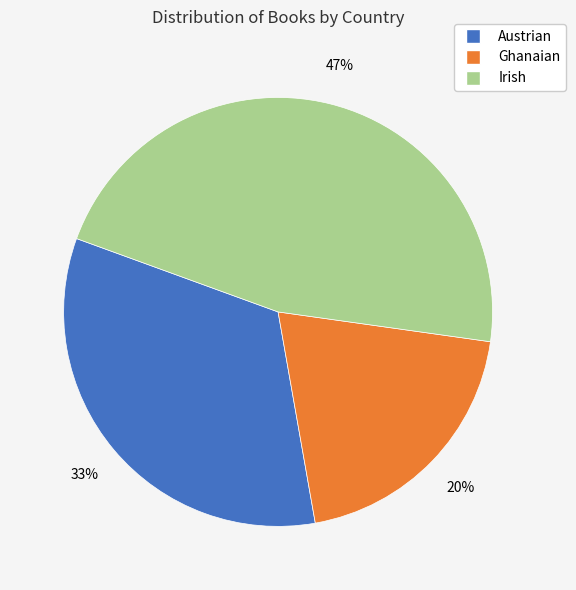

To the nearest percent, what is the average slice percentage?

33%